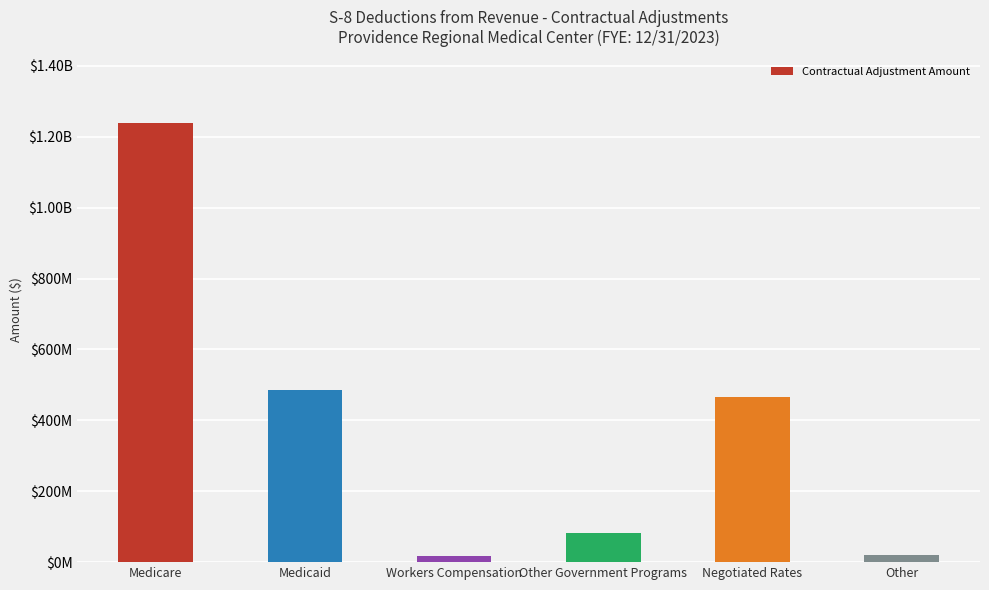

Which category has the lowest value across all series?

Workers Compensation